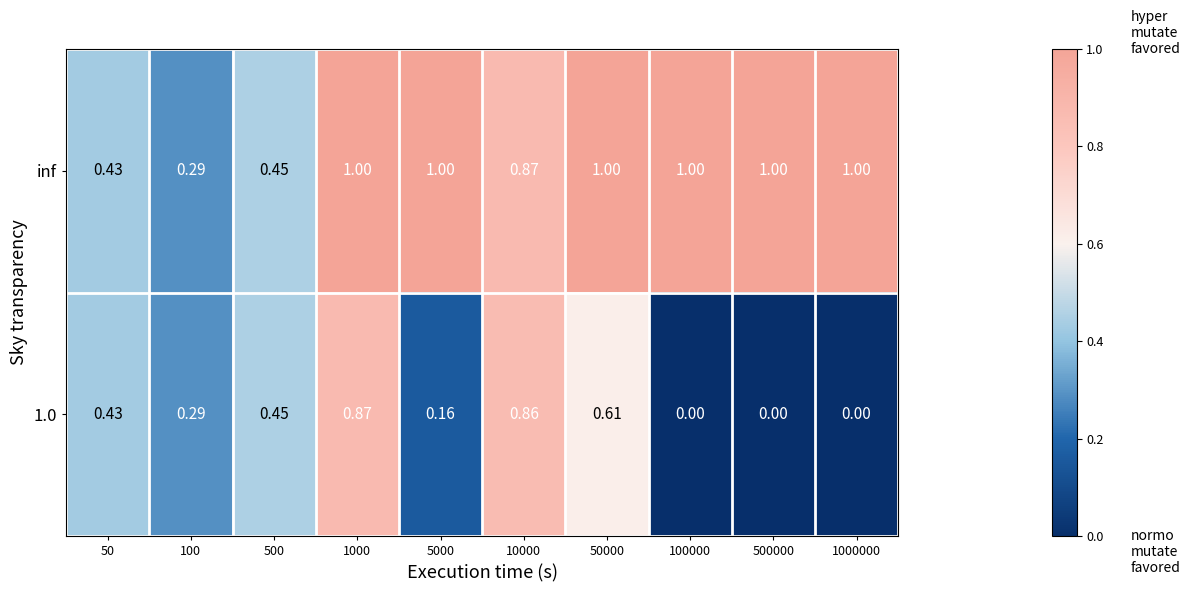

Is the value of inf at 5000 greater than the value of 1.0 at 1000?

Yes